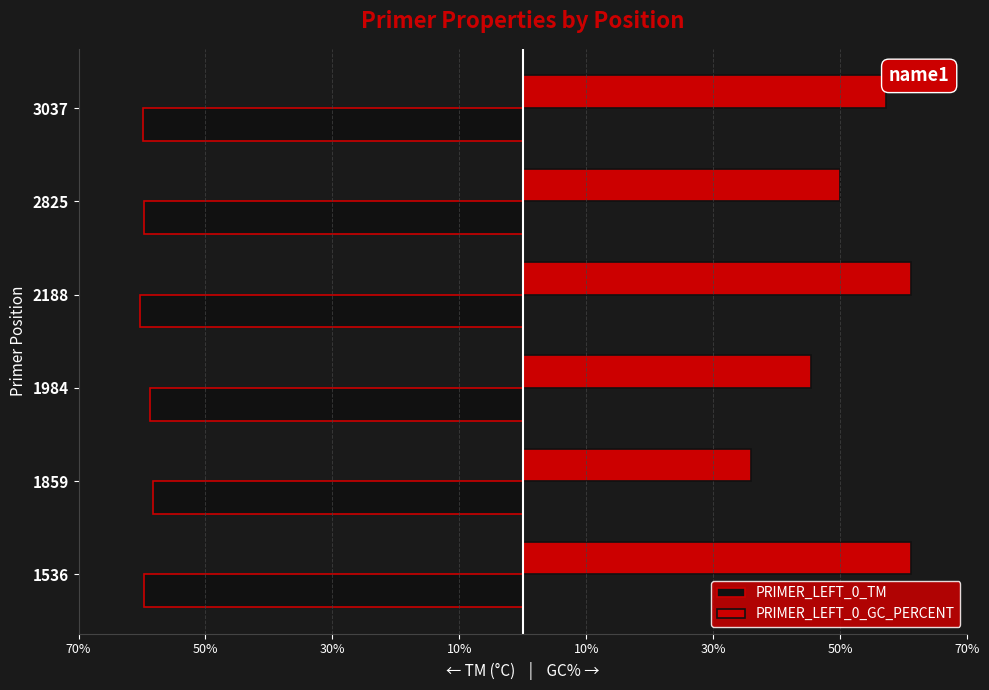

What is the difference between the maximum and second lowest values in the PRIMER_LEFT_0_GC_PERCENT series?

15.7